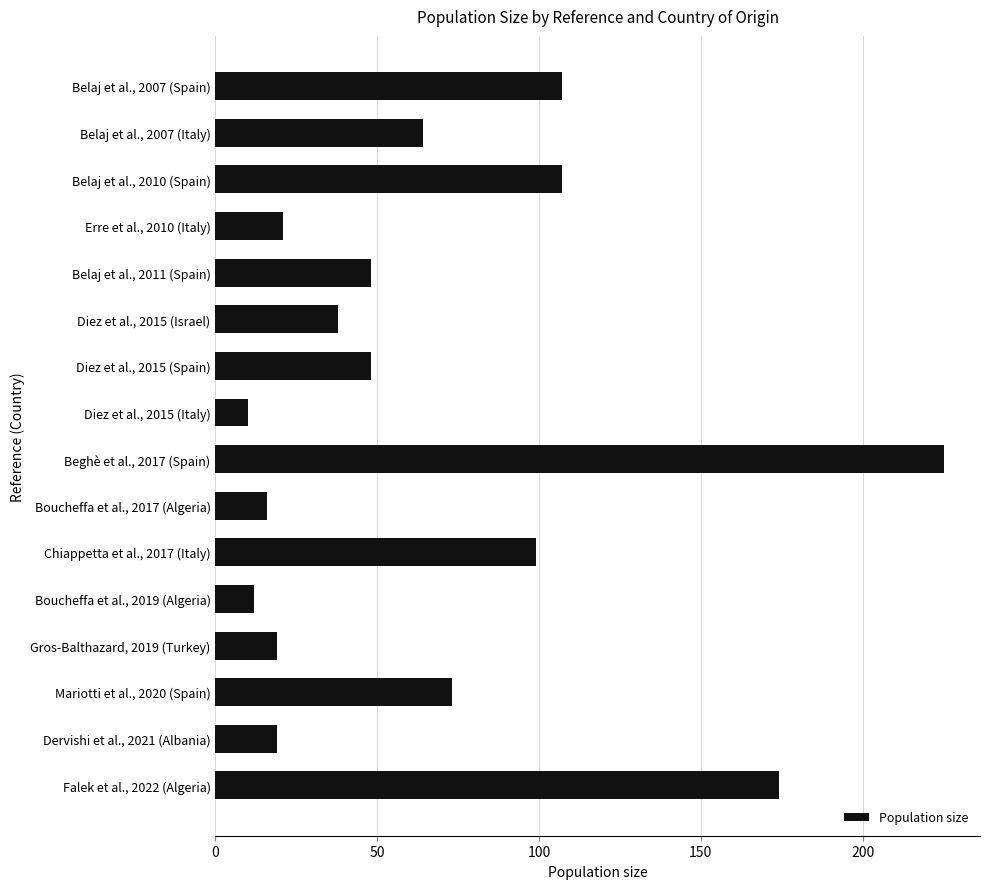

How many bars are there in total?

16